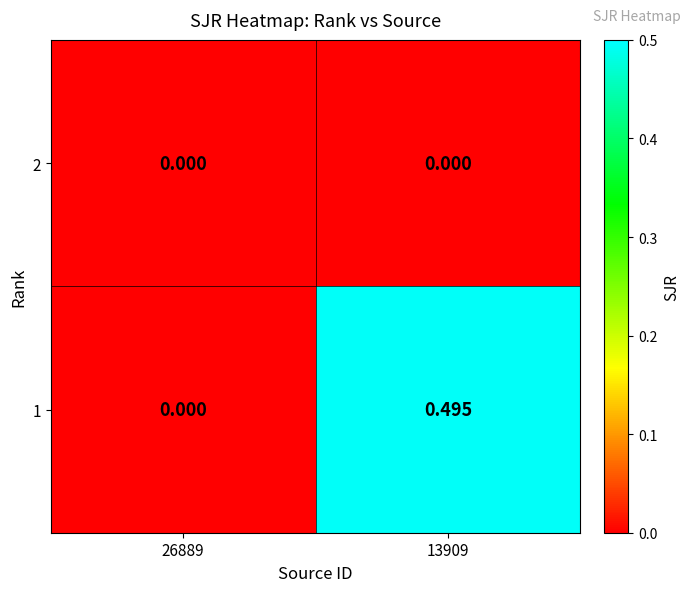

Is the value of 1 at 13909 greater than the value of 2 at 26889?

Yes